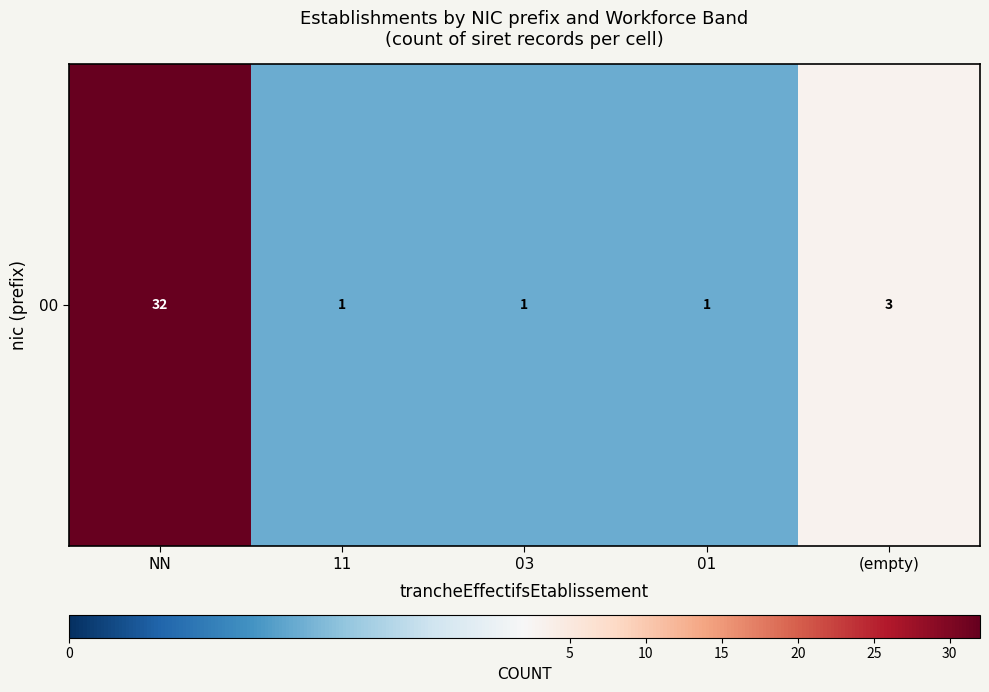

What is the minimum value shown in the chart?

1